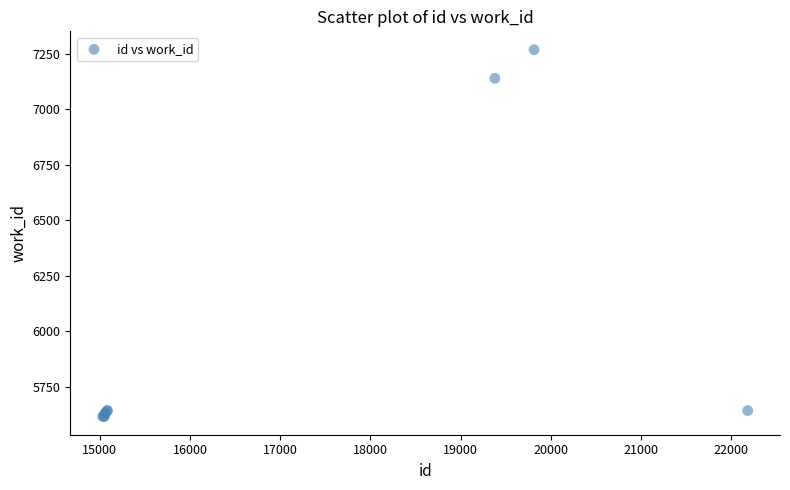

What Y value in the scatter plot is closest to 6443?

7140